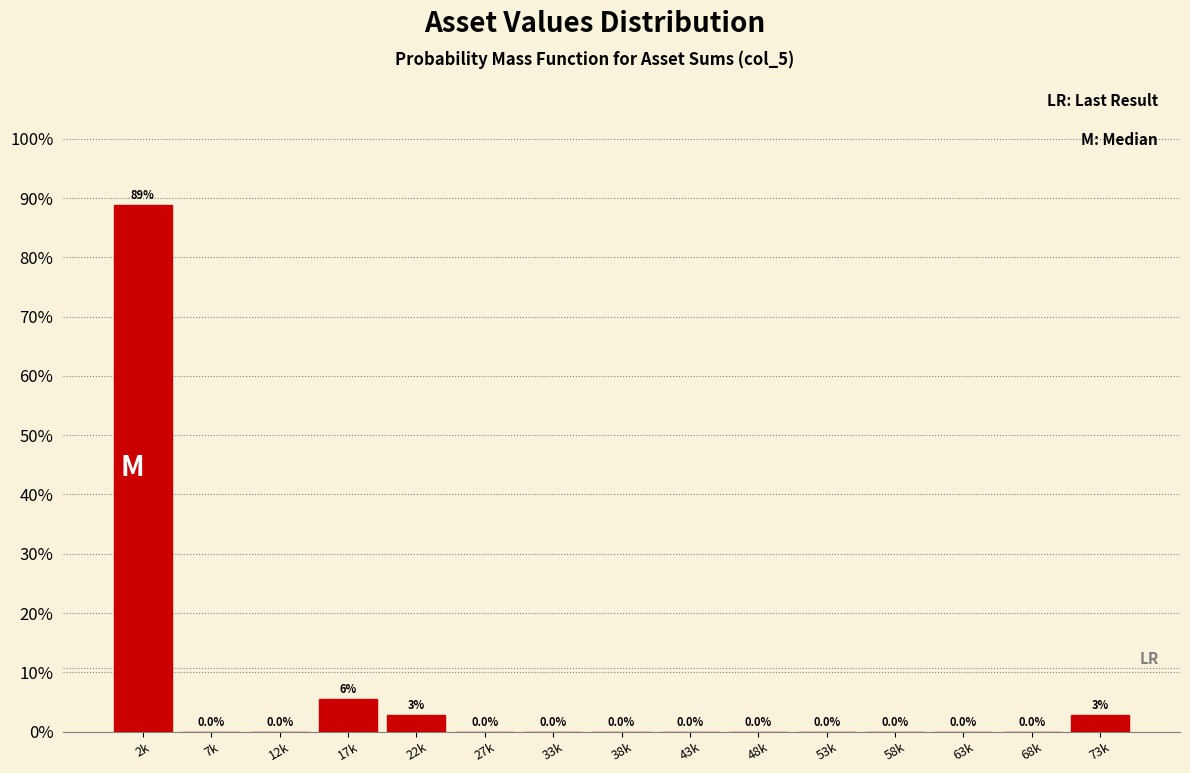

At which label is the value closest to 44?

17k